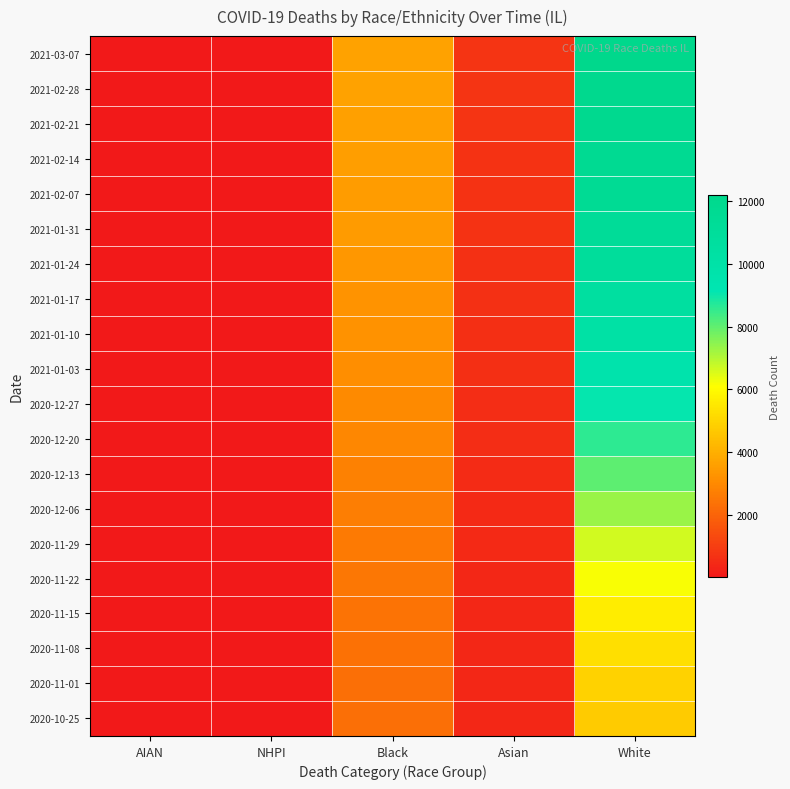

What is the difference between the highest and lowest values at AIAN?

13